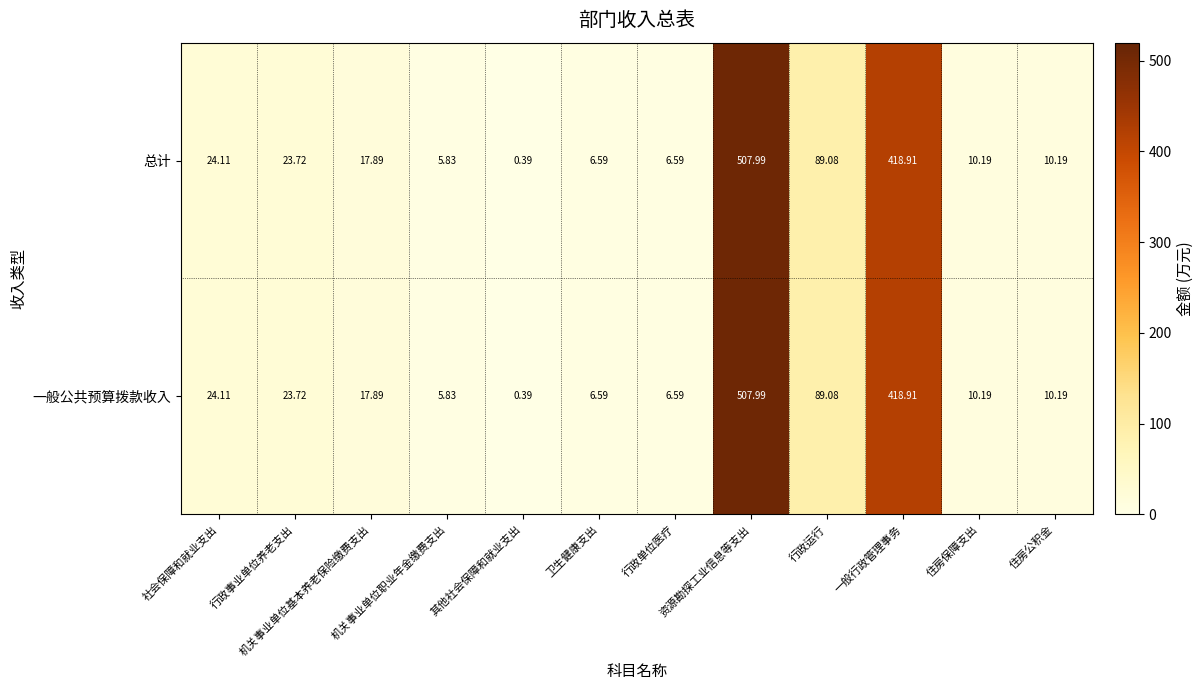

Reading left to right, list all the values displayed in this chart.

总计: 社会保障和就业支出=24.1	行政事业单位养老支出=23.7	机关事业单位基本养老保险缴费支出=17.9	机关事业单位职业年金缴费支出=5.8	其他社会保障和就业支出=0.4	卫生健康支出=6.6	行政单位医疗=6.6	资源勘探工业信息等支出=508.0	行政运行=89.1	一般行政管理事务=418.9	住房保障支出=10.2	住房公积金=10.2
一般公共预算拨款收入: 社会保障和就业支出=24.1	行政事业单位养老支出=23.7	机关事业单位基本养老保险缴费支出=17.9	机关事业单位职业年金缴费支出=5.8	其他社会保障和就业支出=0.4	卫生健康支出=6.6	行政单位医疗=6.6	资源勘探工业信息等支出=508.0	行政运行=89.1	一般行政管理事务=418.9	住房保障支出=10.2	住房公积金=10.2